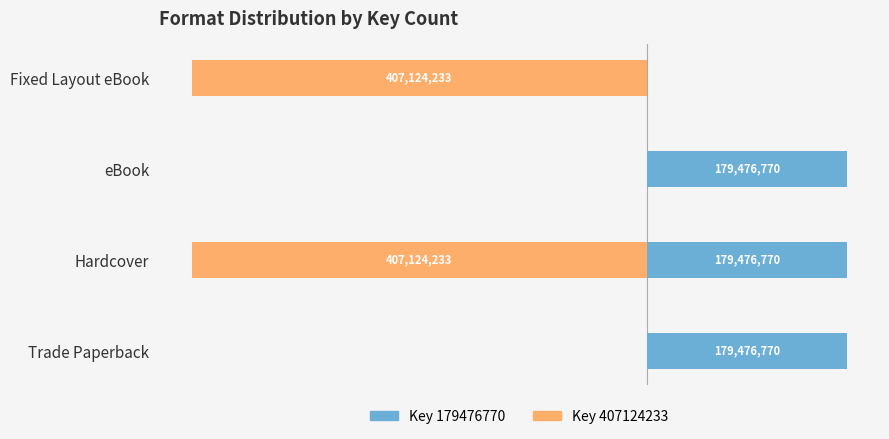

The value of Key 407124233 at Trade Paperback is 224372313. True or false?

False